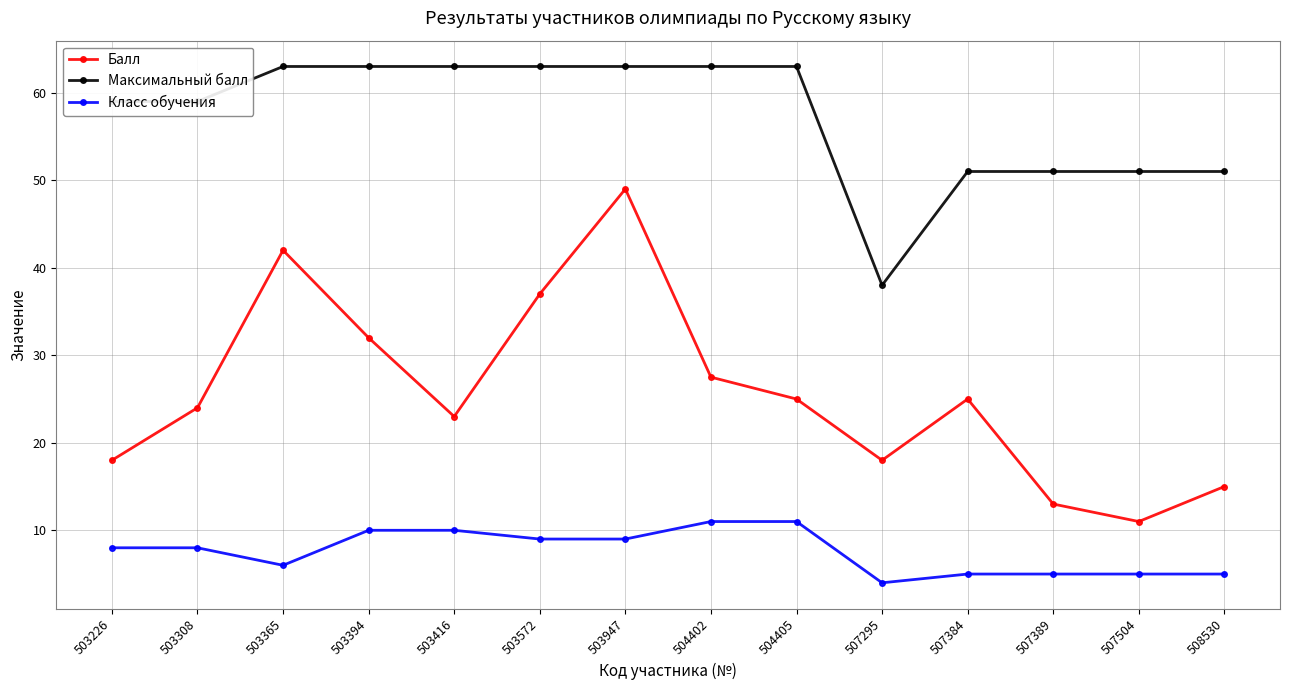

What is the difference between the second highest and minimum values in the Максимальный балл series?

25.0